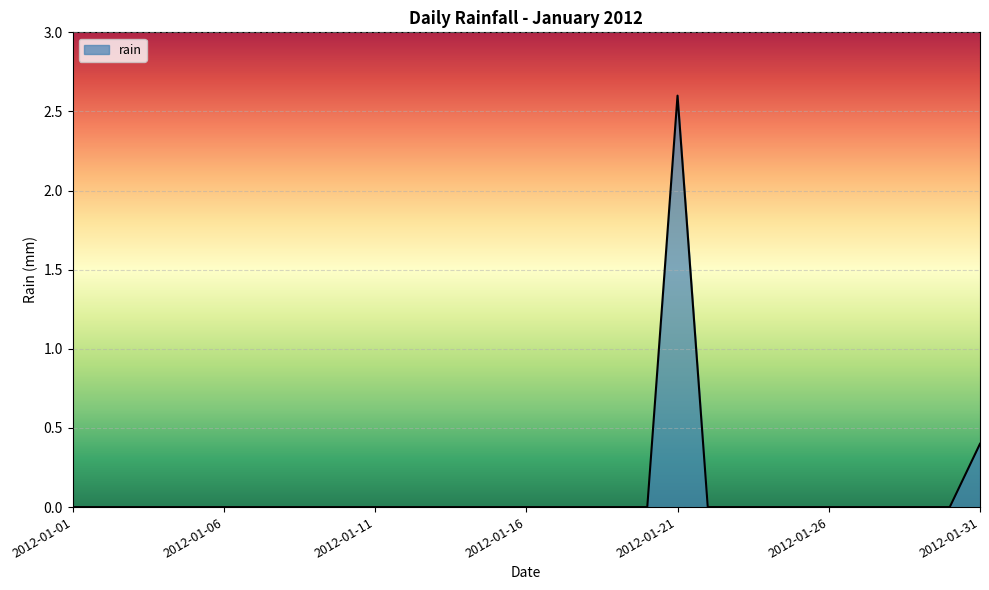

What is the difference between the maximum and minimum values?

2.6